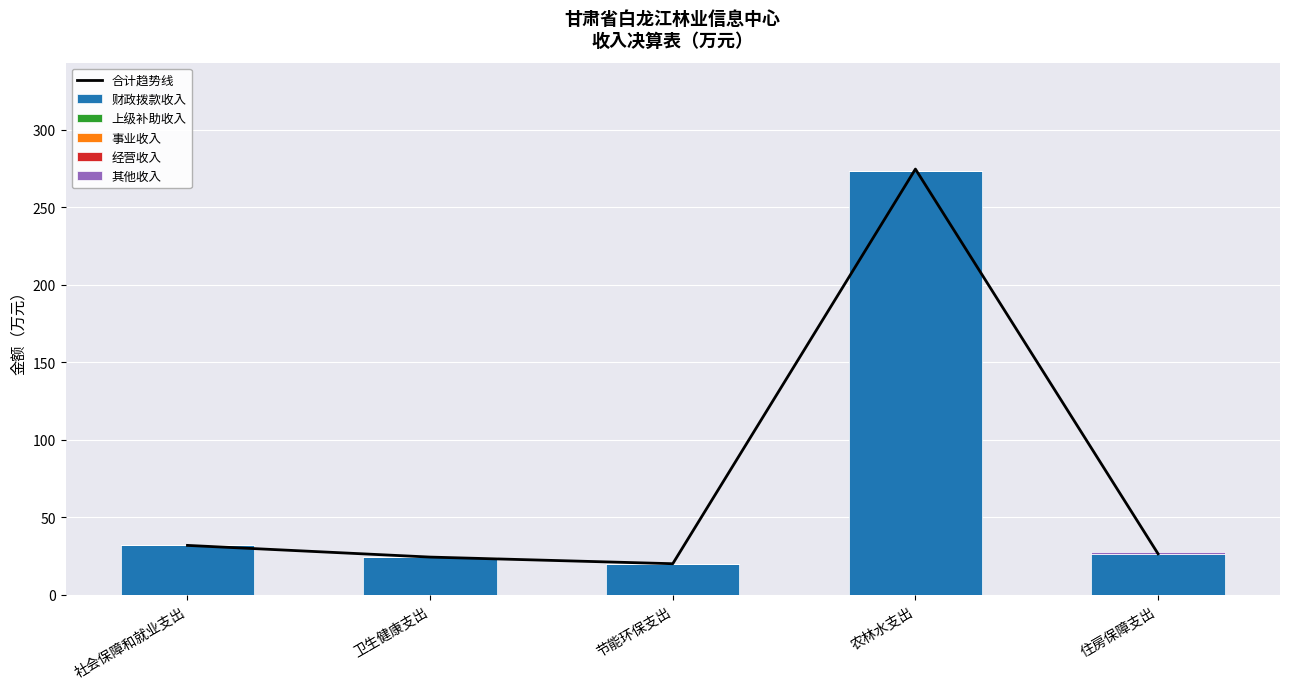

Rank the categories by 事业收入 value from highest to lowest.

社会保障和就业支出, 卫生健康支出, 节能环保支出, 农林水支出, 住房保障支出